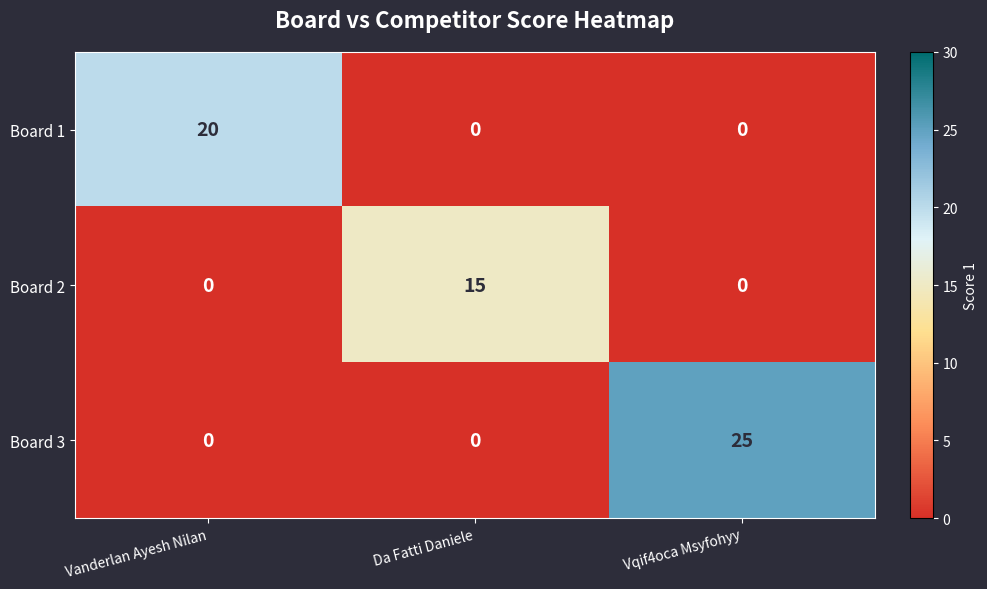

Which series has the widest spread of values?

Board 3